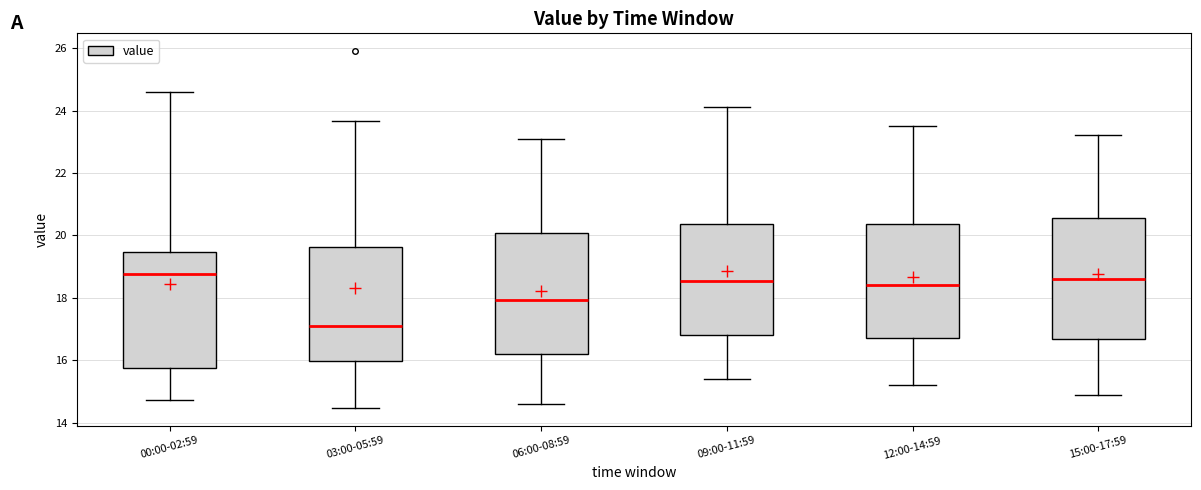

Where does the median line of the box for 12:00-14:59 sit on the y-axis? The values are not printed on the chart, so give them approximately, as read against the axis.

18.4